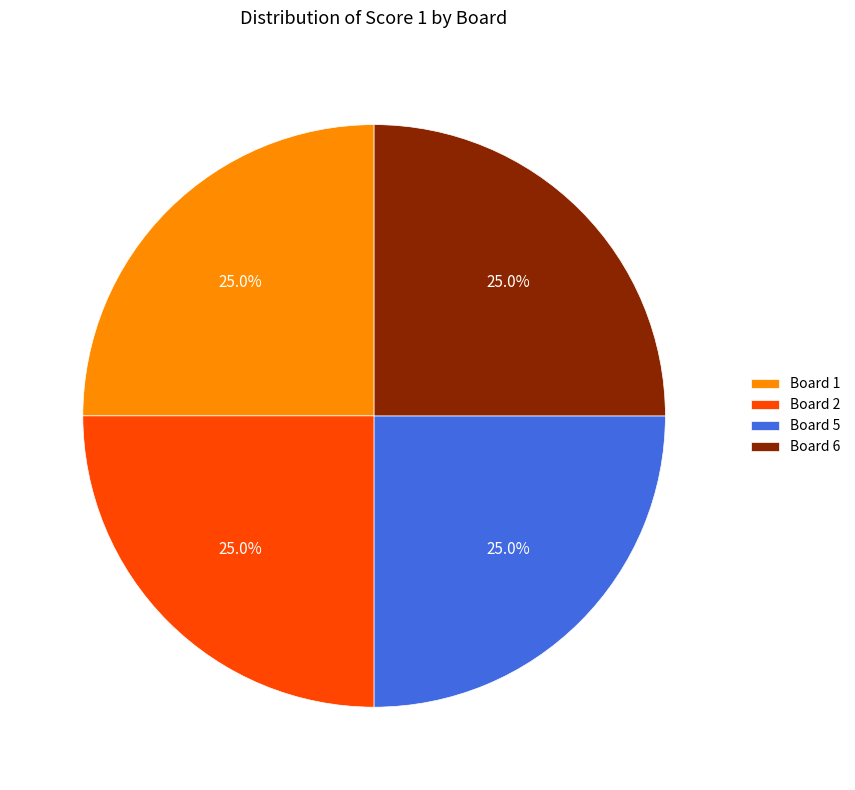

What percentage do Board 5 and Board 2 together represent?

50.0%